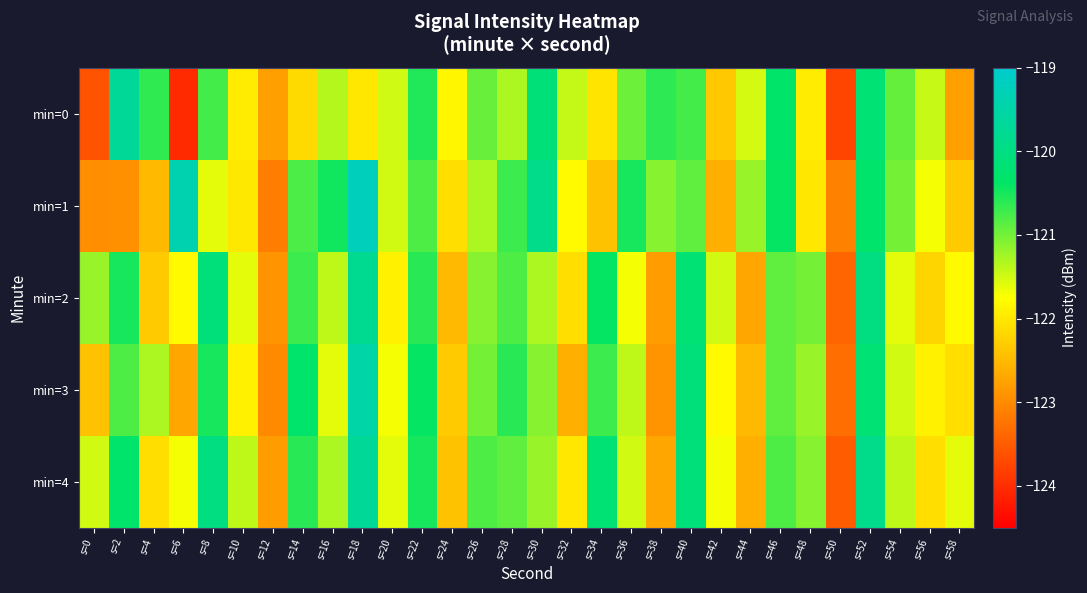

Which series has the largest total across all categories?

min=4